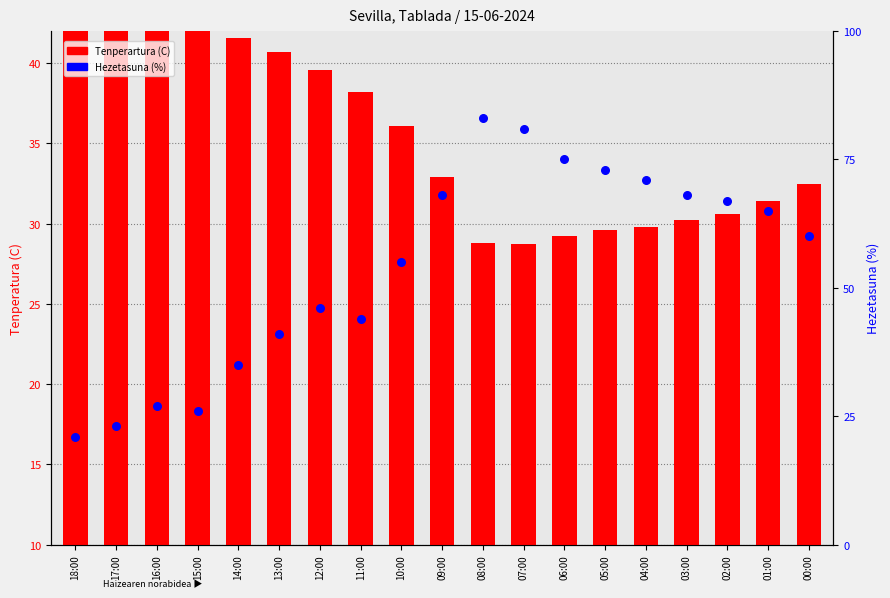

Which series contains the lowest Y value?

Tenperartura (C)